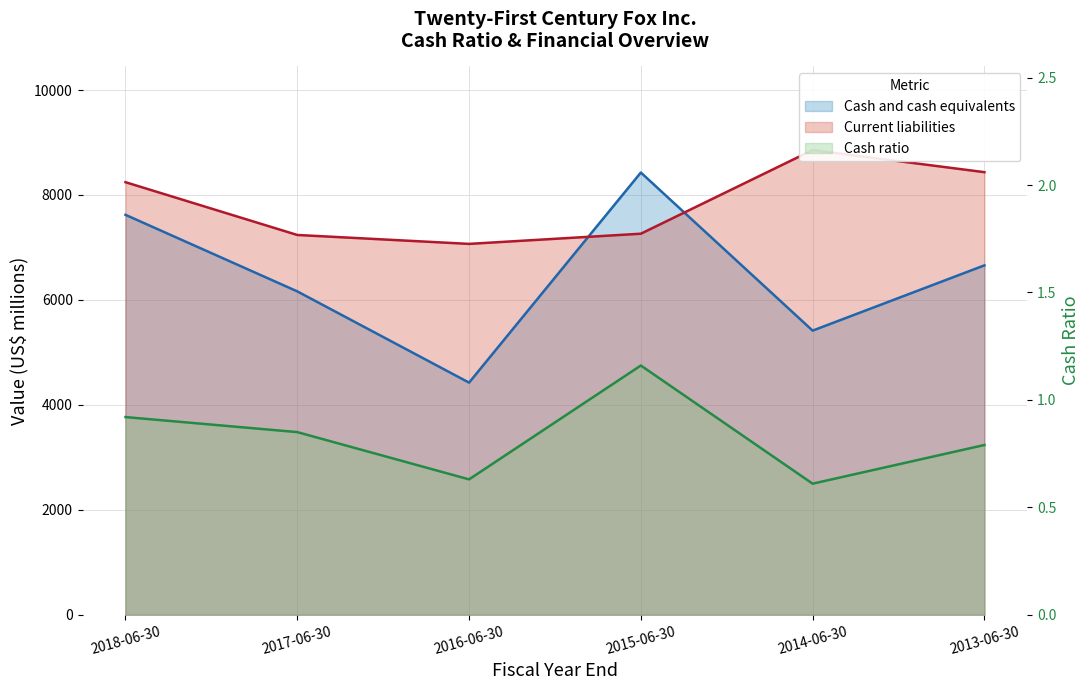

What value does the Cash ratio series have at 2016-06-30?

0.6